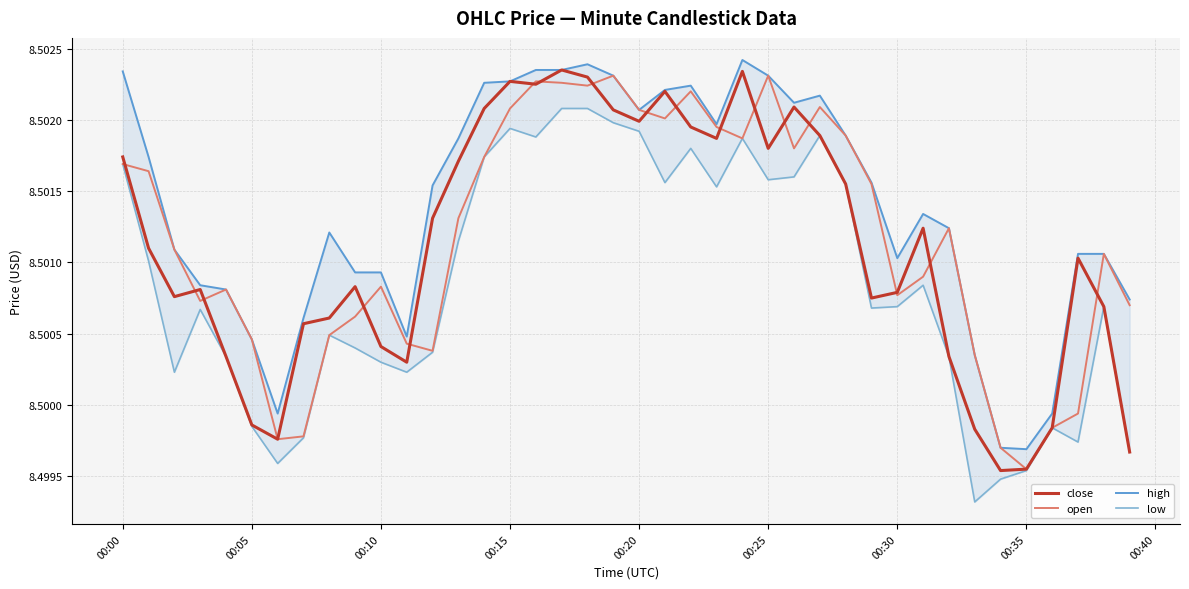

What is the minimum value shown in the chart?

8.5